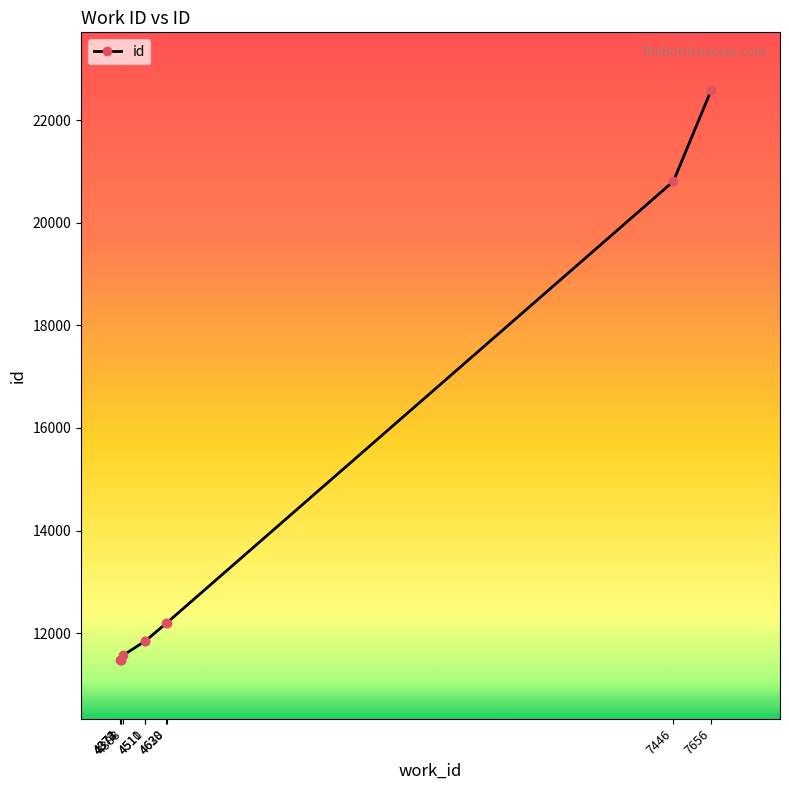

What is the value of the 7th point from the left?

12195